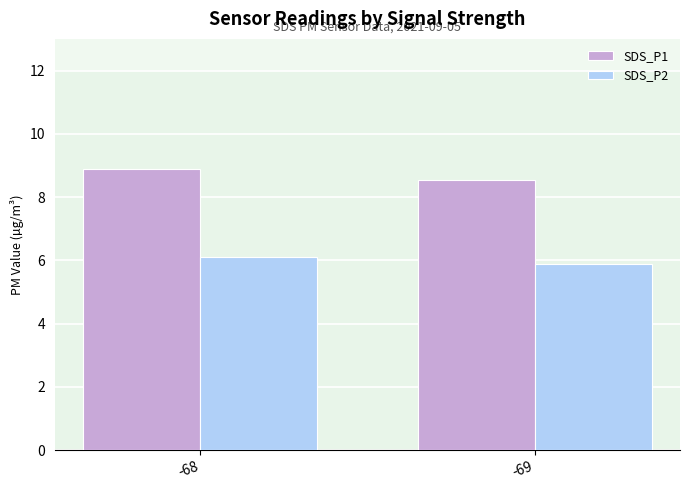

Which label corresponds to the smallest value in the chart?

-69